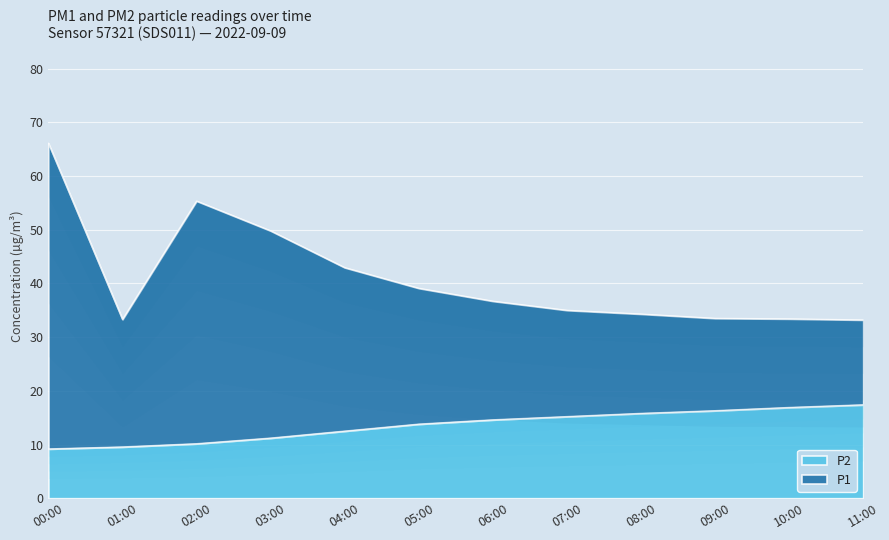

Which series has the widest spread of values?

P1